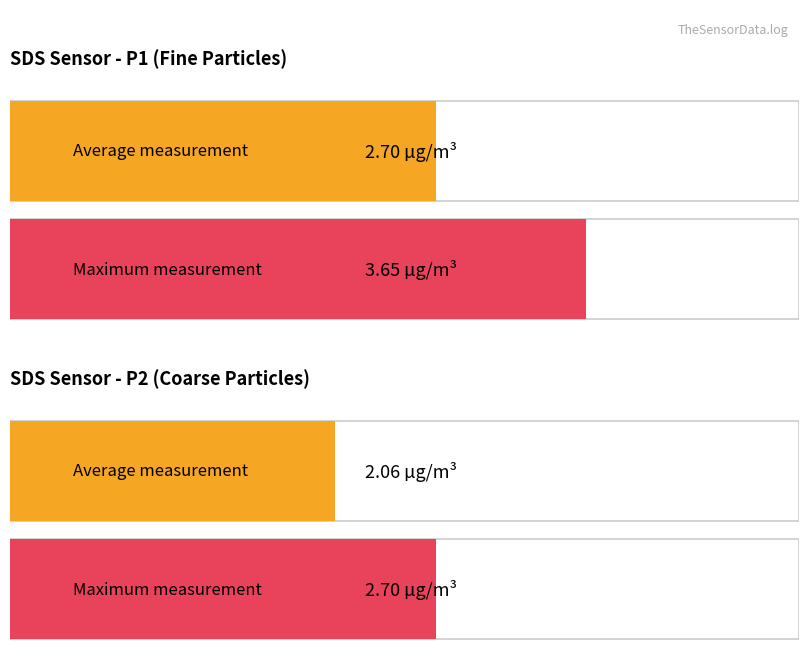

Rank the series by their maximum value, from highest to lowest.

SDS_P1, SDS_P2